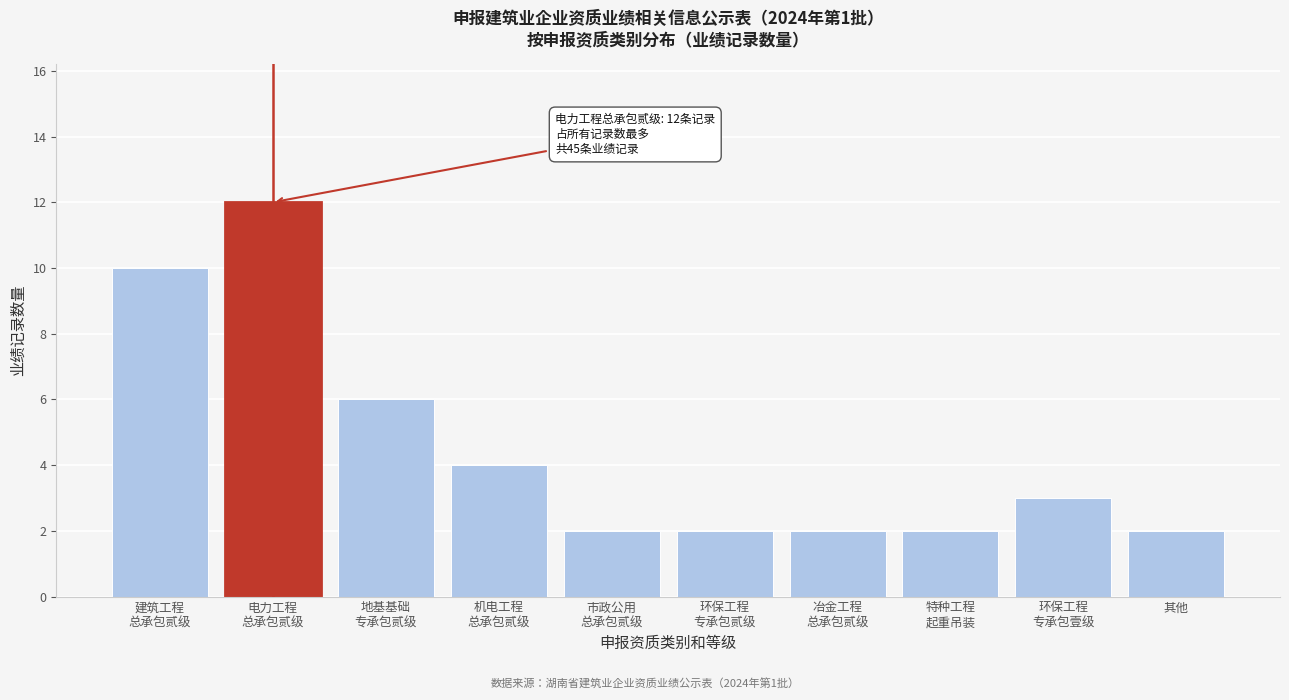

Reading right to left, extract all data points from this chart.

2	3	2	2	2	2	4	6	12	10